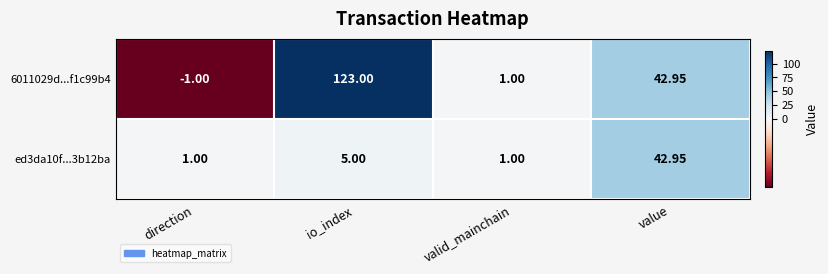

At which label is ed3da10f...3b12ba closest to 21?

io_index